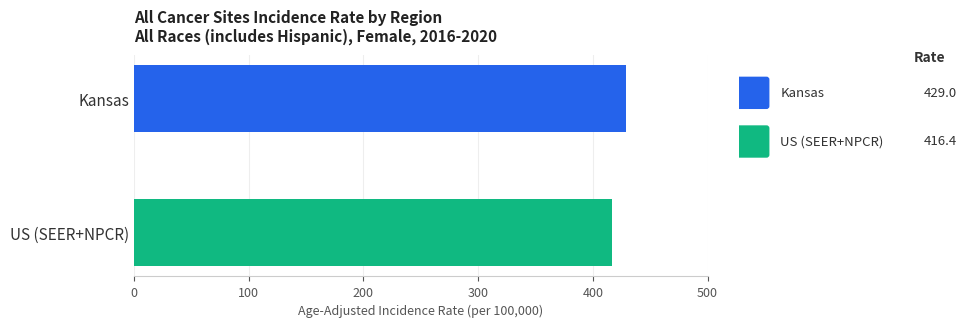

What is the maximum value shown in the chart?

429.0